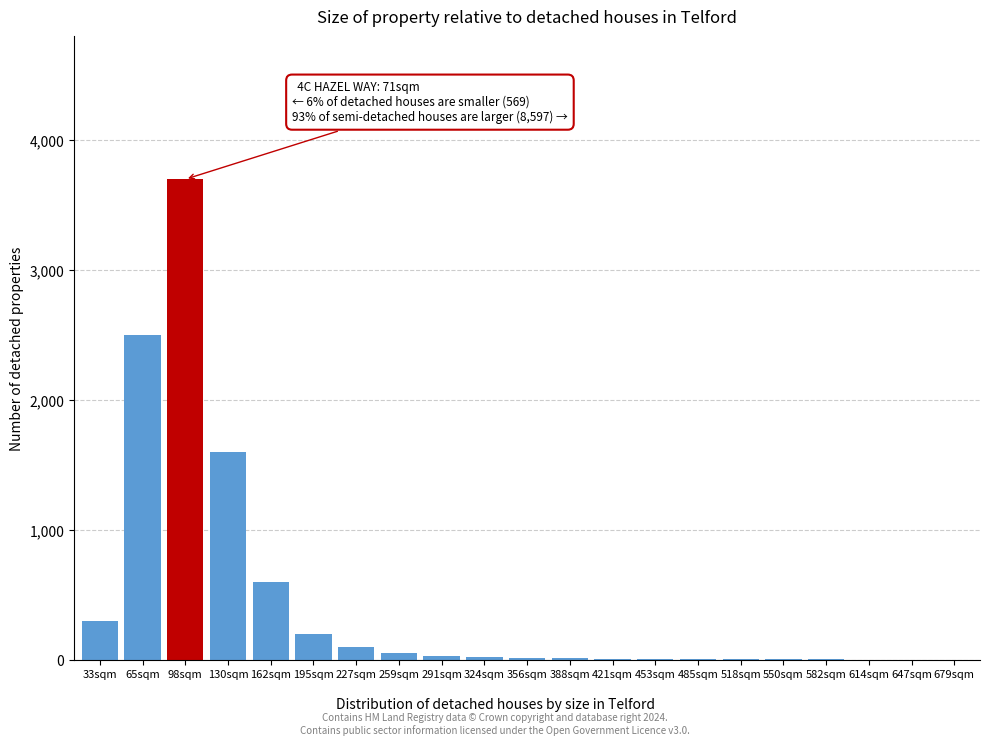

At which label is the value closest to 1850?

130sqm